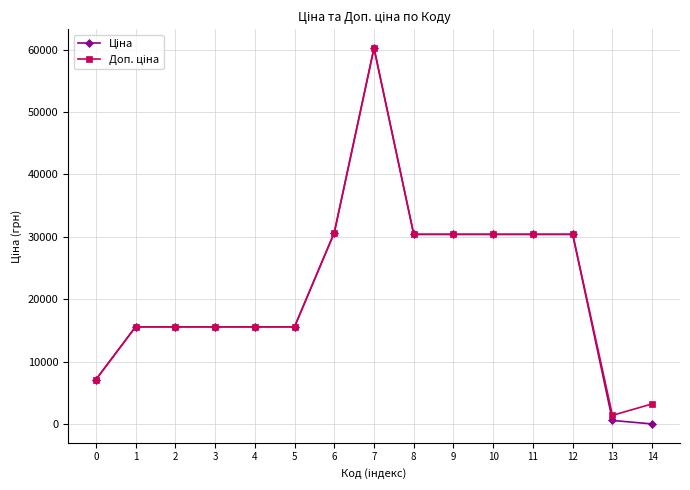

At which category is the sum across all series the highest?

7